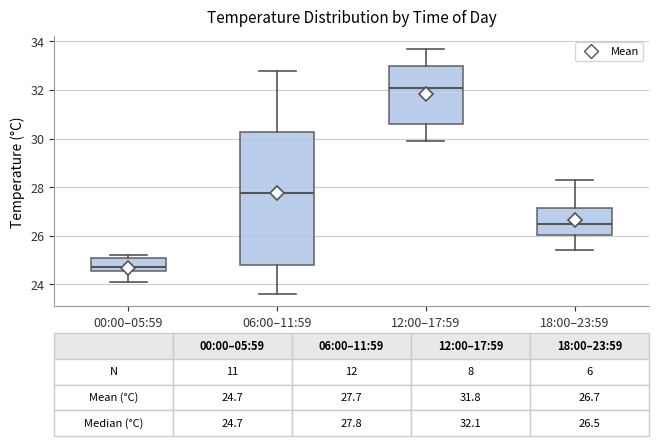

Which box is the tallest, from its lower edge to its upper edge?

06:00–11:59